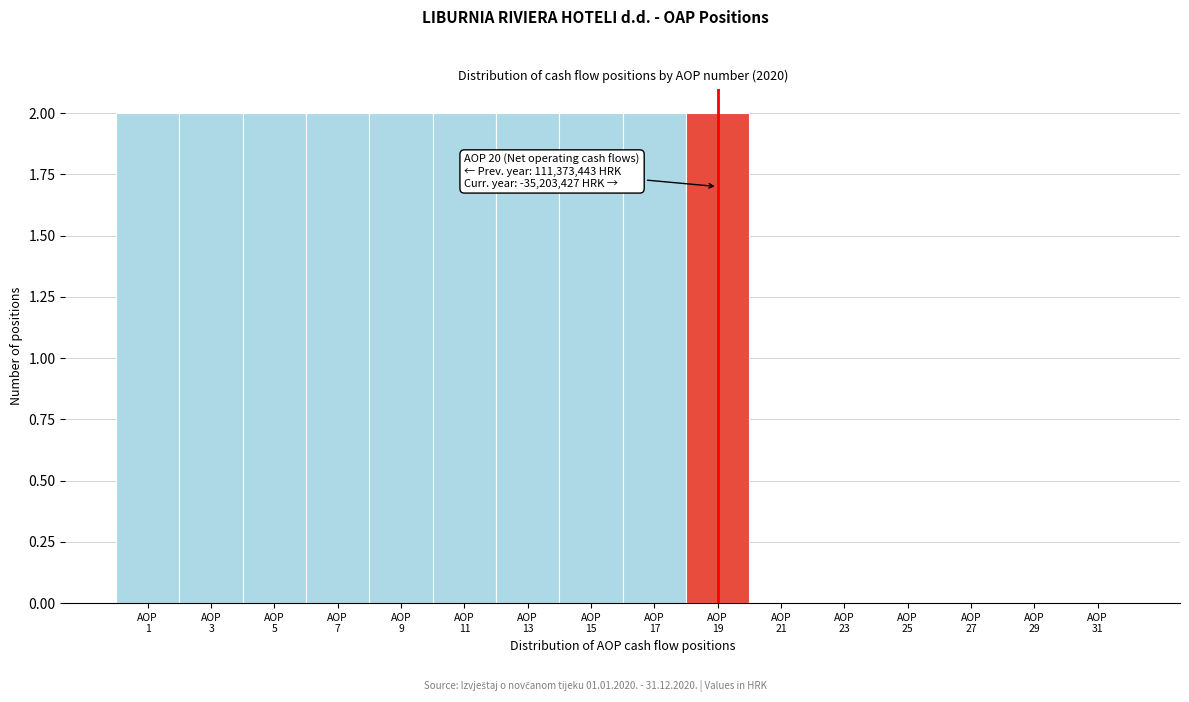

What is the sum of all values?

20